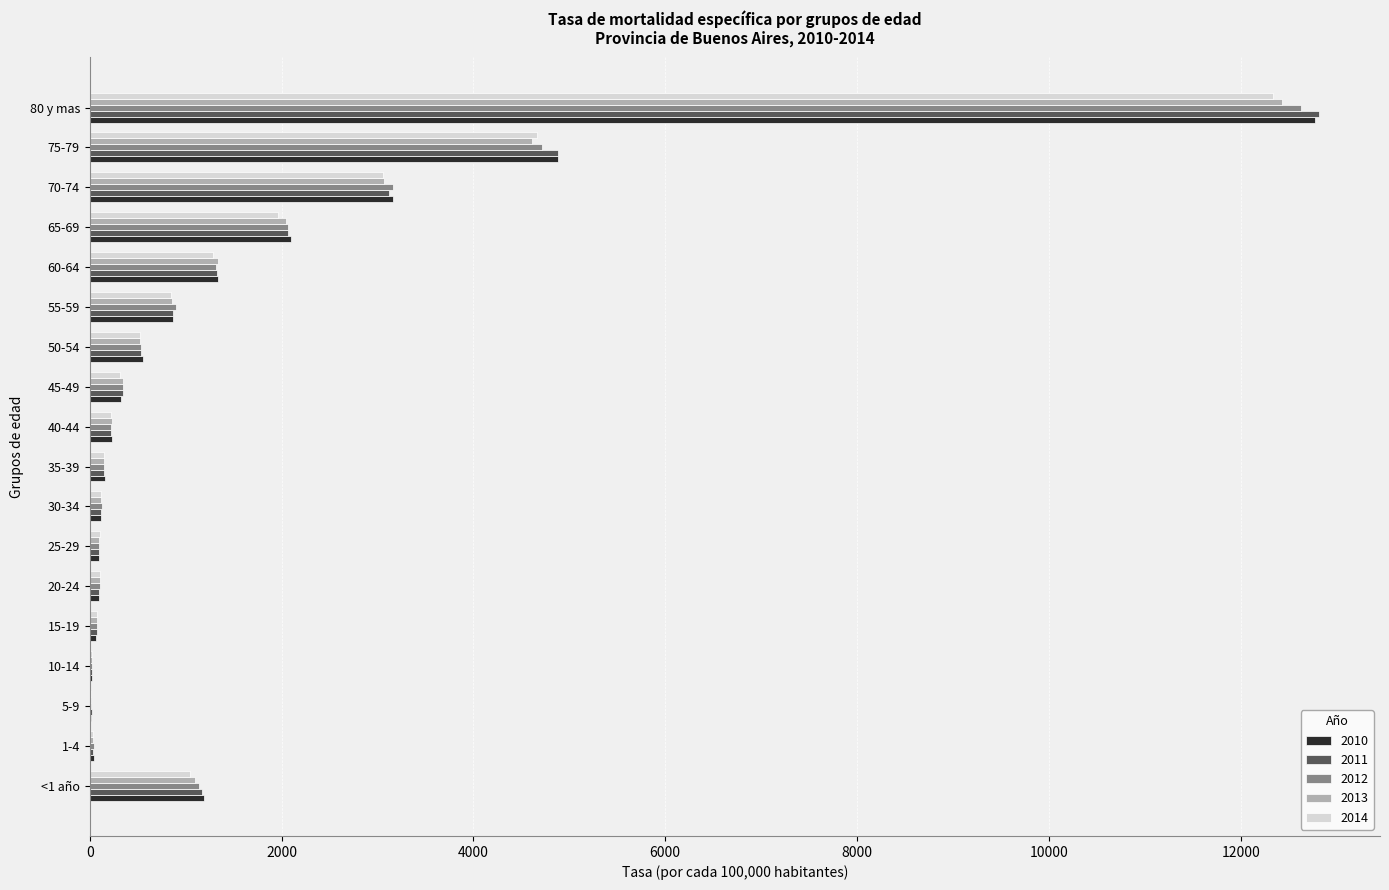

How many values in the 2012 series exceed 351?

9